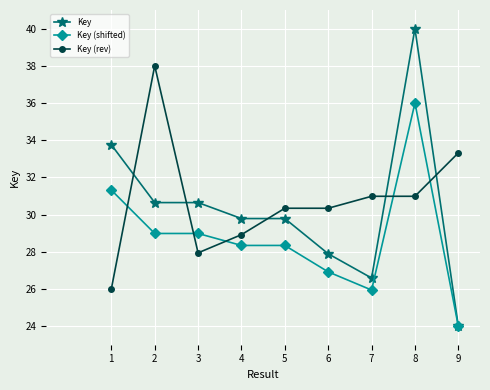

Where is the first local maximum for Key (rev)?

2